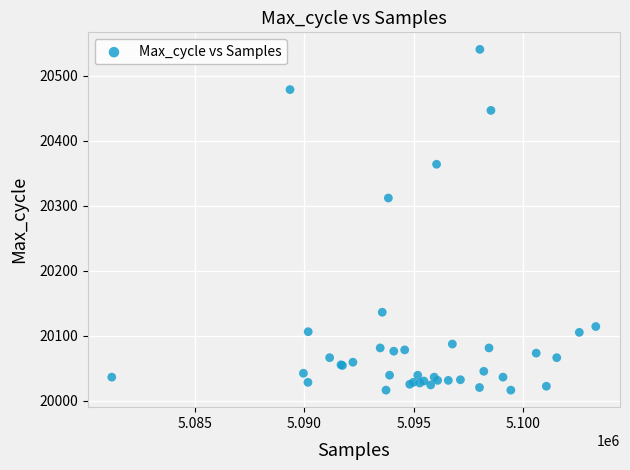

What Y value in the scatter plot is closest to 20278?

20312